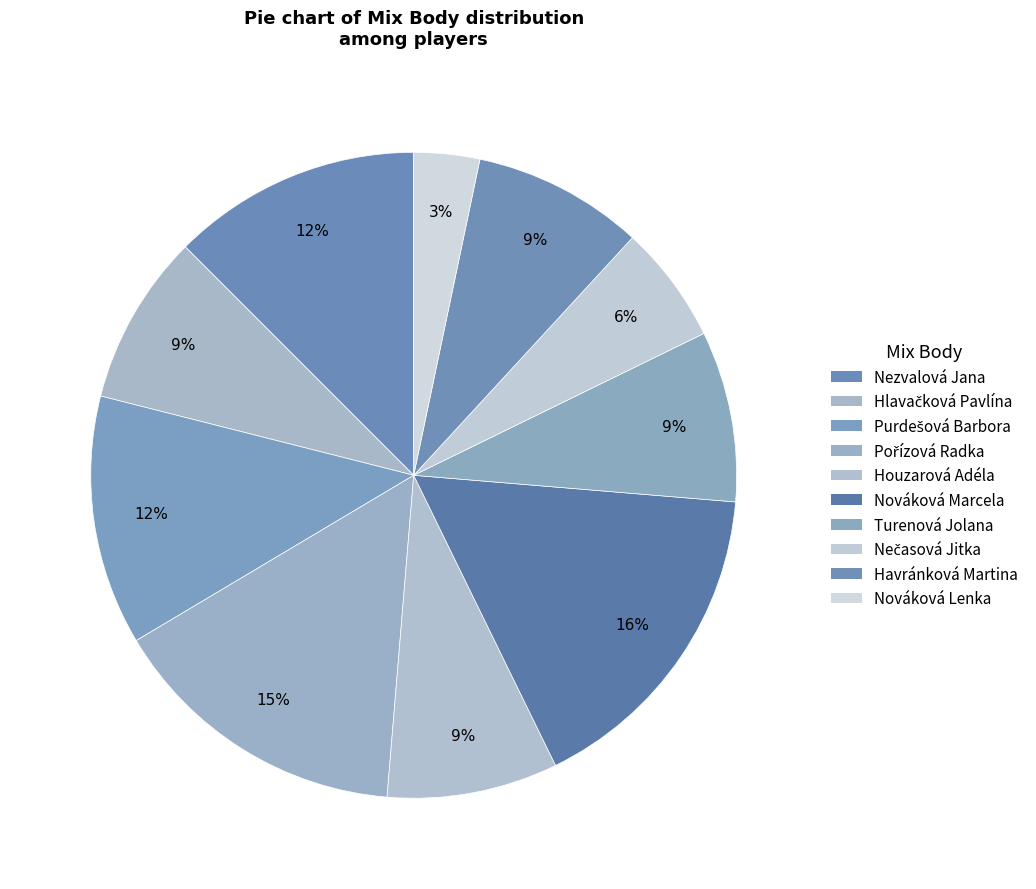

How many segments does this pie chart have?

10